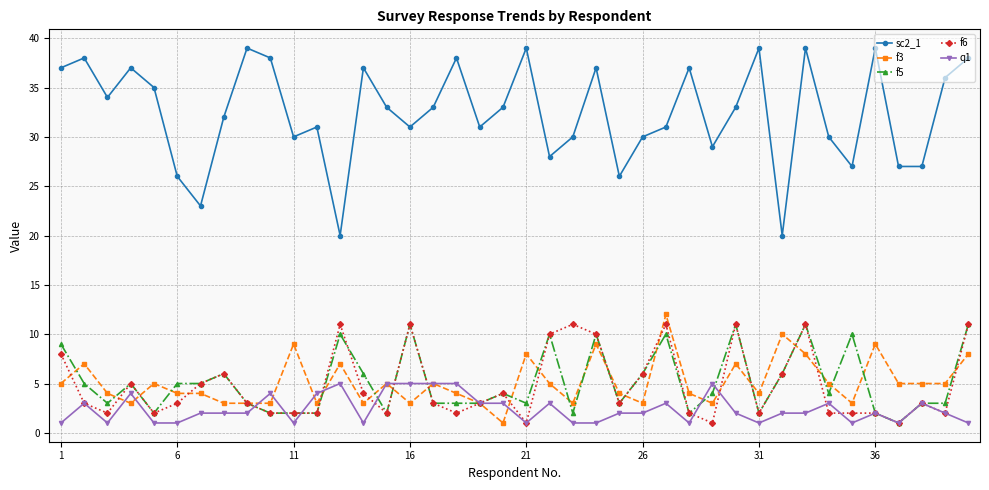

Which series has the widest spread of values?

sc2_1